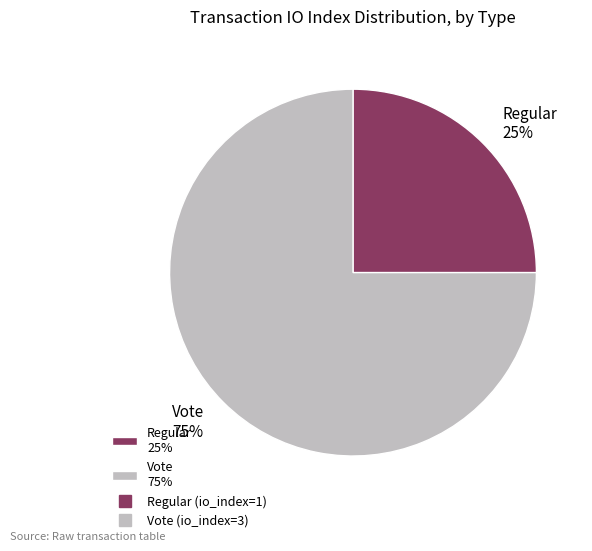

To the nearest percent, what is the combined percentage of Vote and Regular?

100%